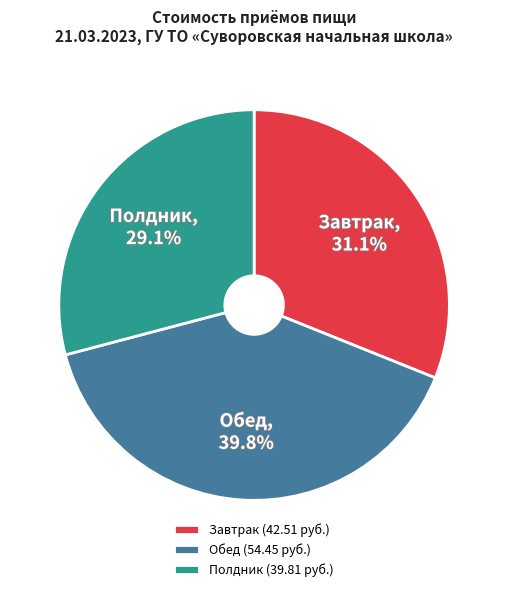

True or false: Завтрак accounts for 21% of the total.

False